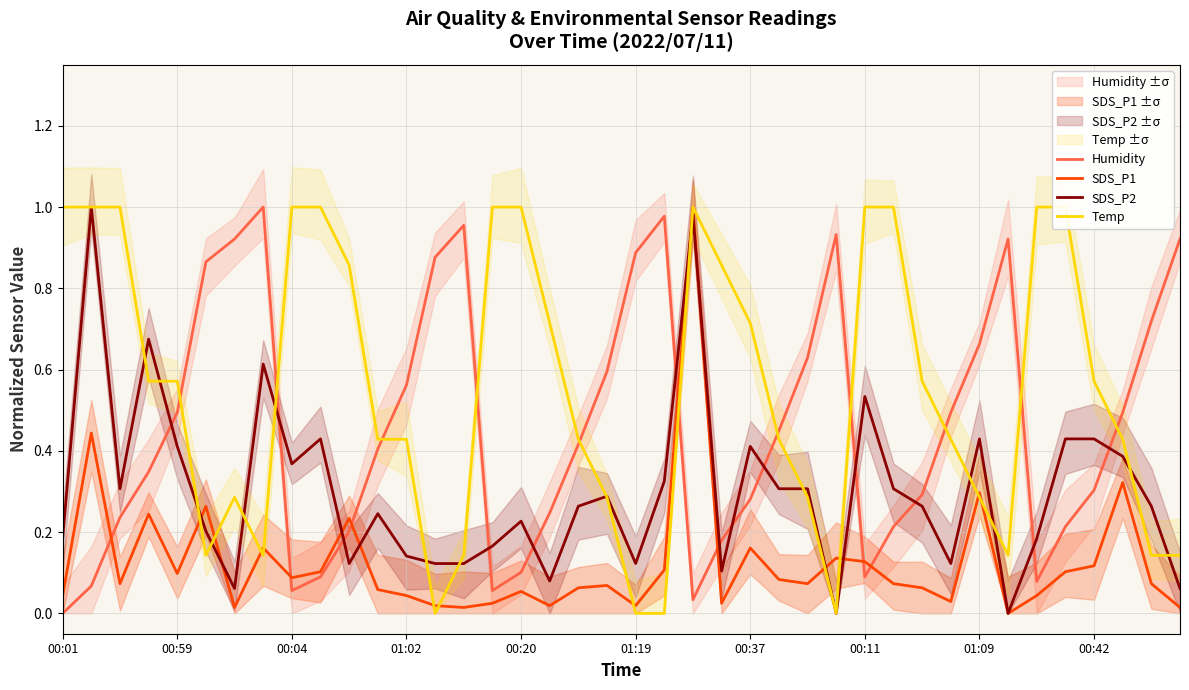

True or false: Humidity and SDS_P2 intersect in this chart.

True